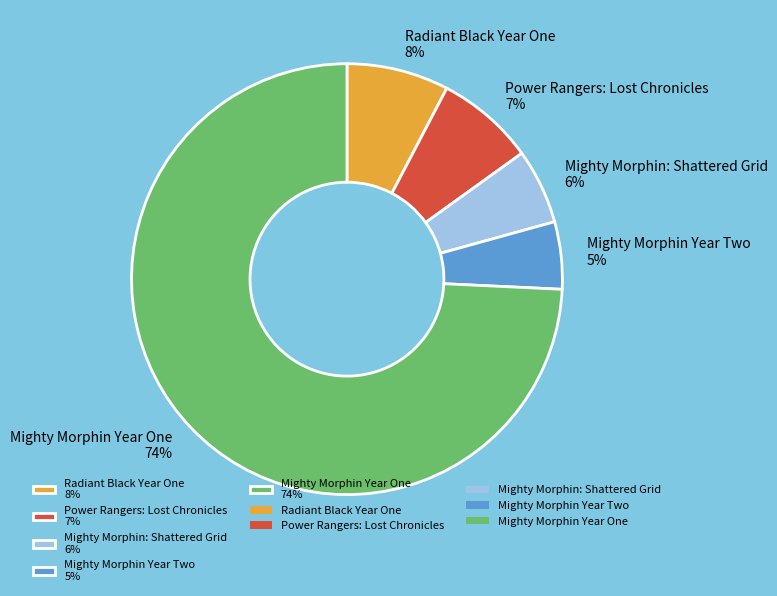

Which slice is the smallest?

Mighty Morphin Year Two